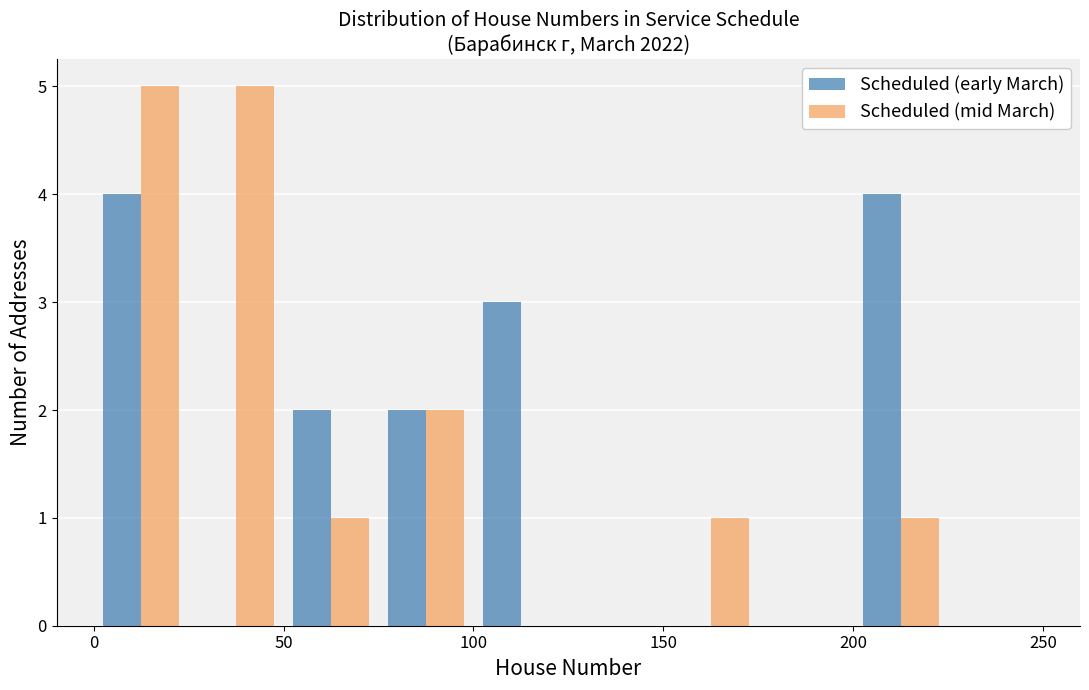

What is the height of the Scheduled (mid March) bar covering 200 to 225 on the x-axis? The values are not printed on the chart, so give them approximately, as read against the axis.

1